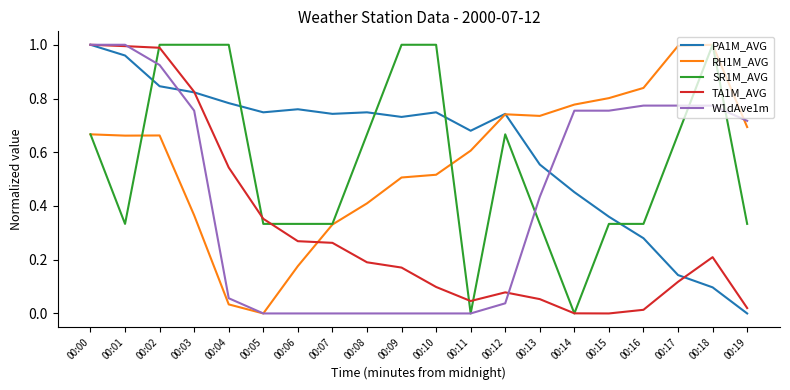

Is the value of PA1M_AVG at 00:05 greater than the value of TA1M_AVG at 00:08?

Yes